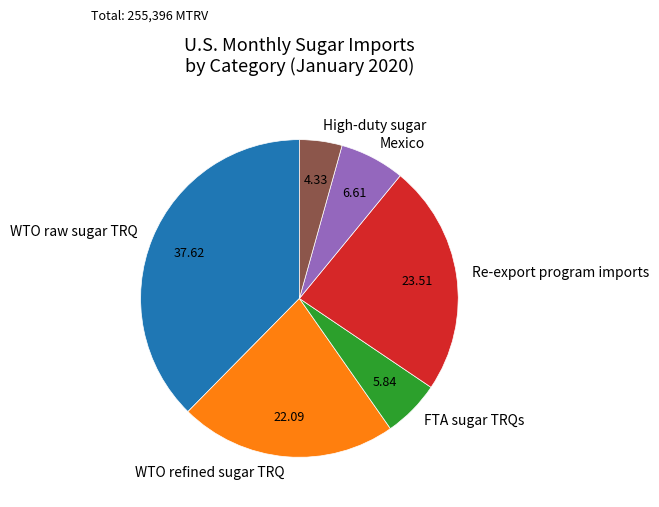

Rank the categories by value from lowest to highest.

High-duty sugar, FTA sugar TRQs, Mexico, WTO refined sugar TRQ, Re-export program imports, WTO raw sugar TRQ